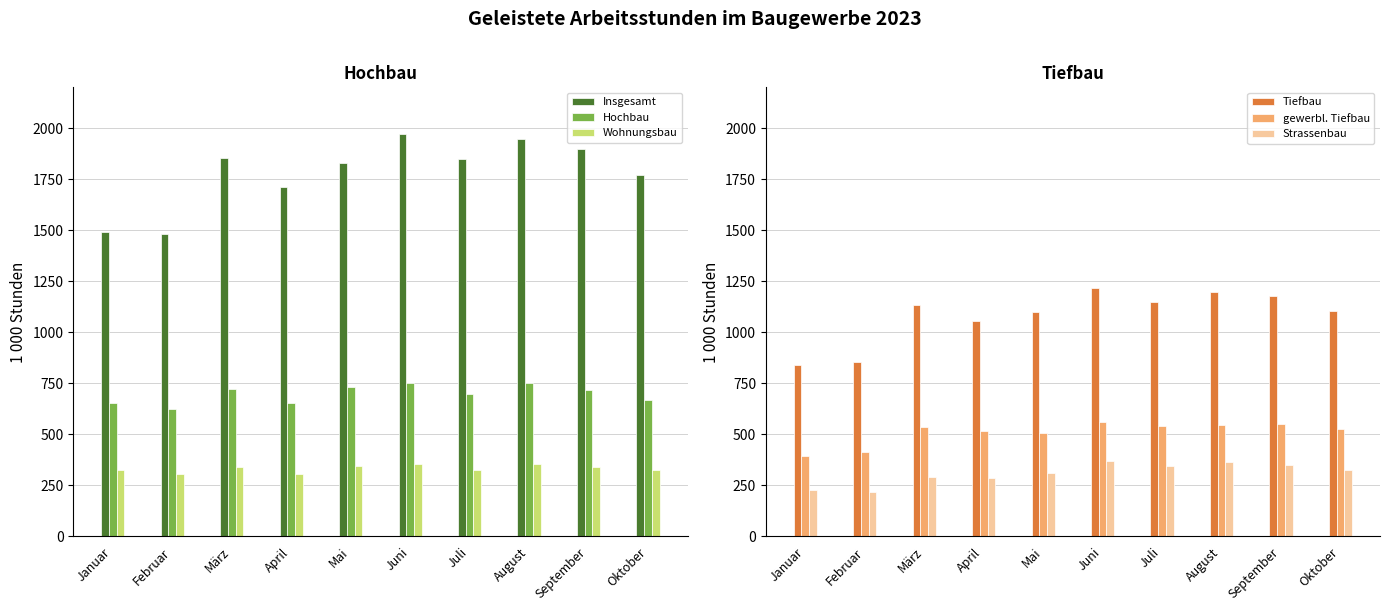

True or false: Wohnungsbau has a value of 540 at Februar.

False